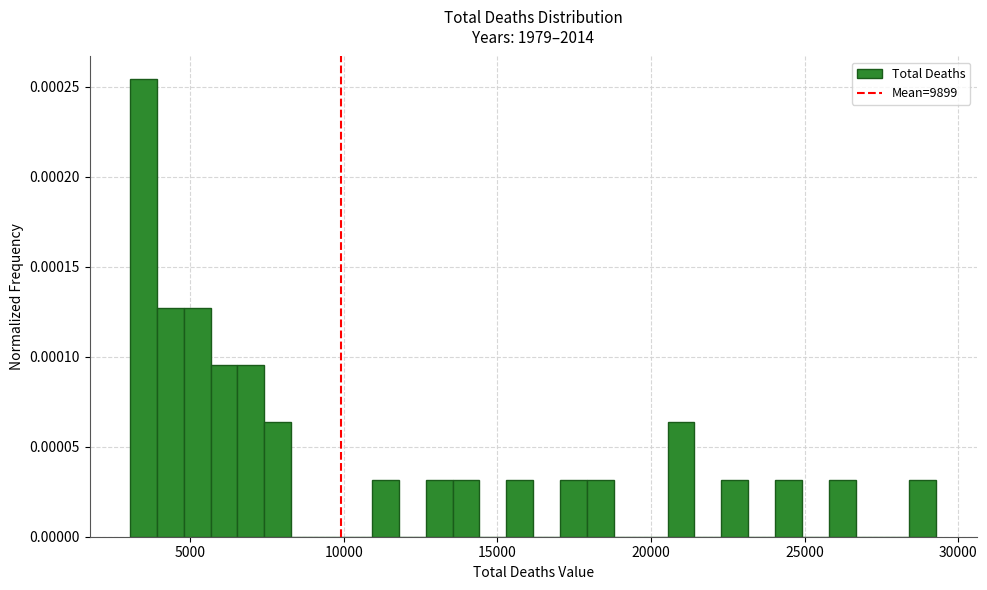

Around what value on the x-axis is the tallest bar? Give the approximate position of its centre, as read against the axis.

3500